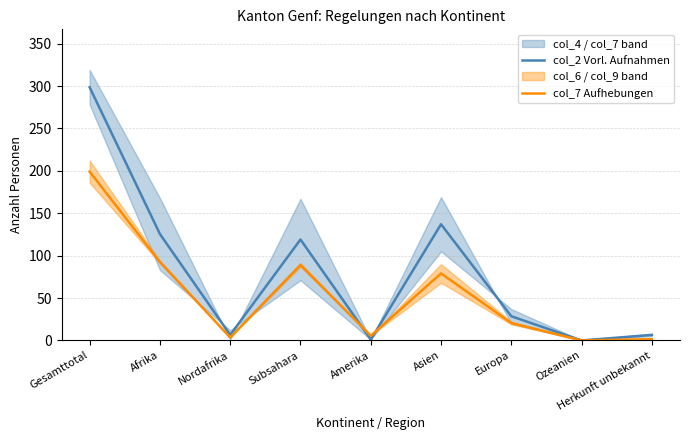

Which series has the widest spread of values?

col_2 Vorl. Aufnahmen